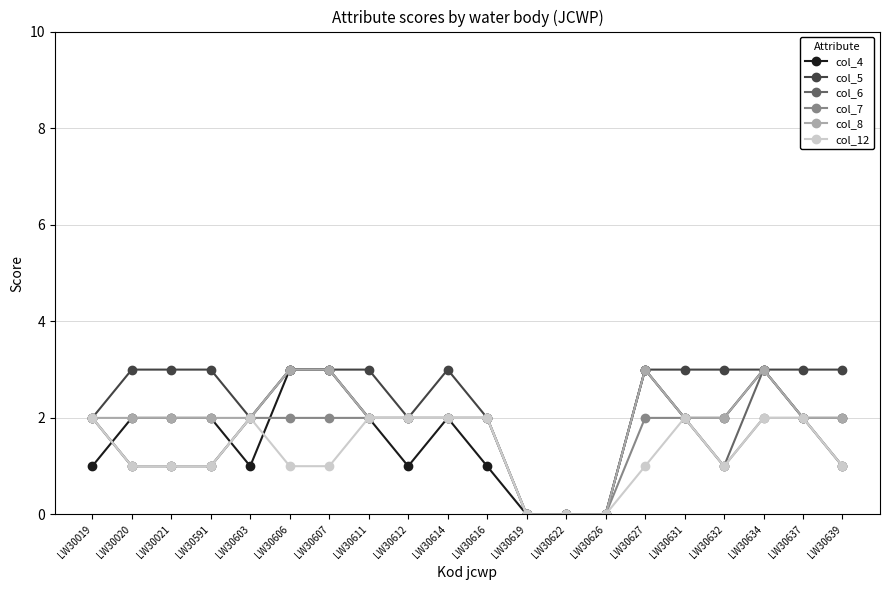

What is the value of the col_8 point at the 19th from the left?

2